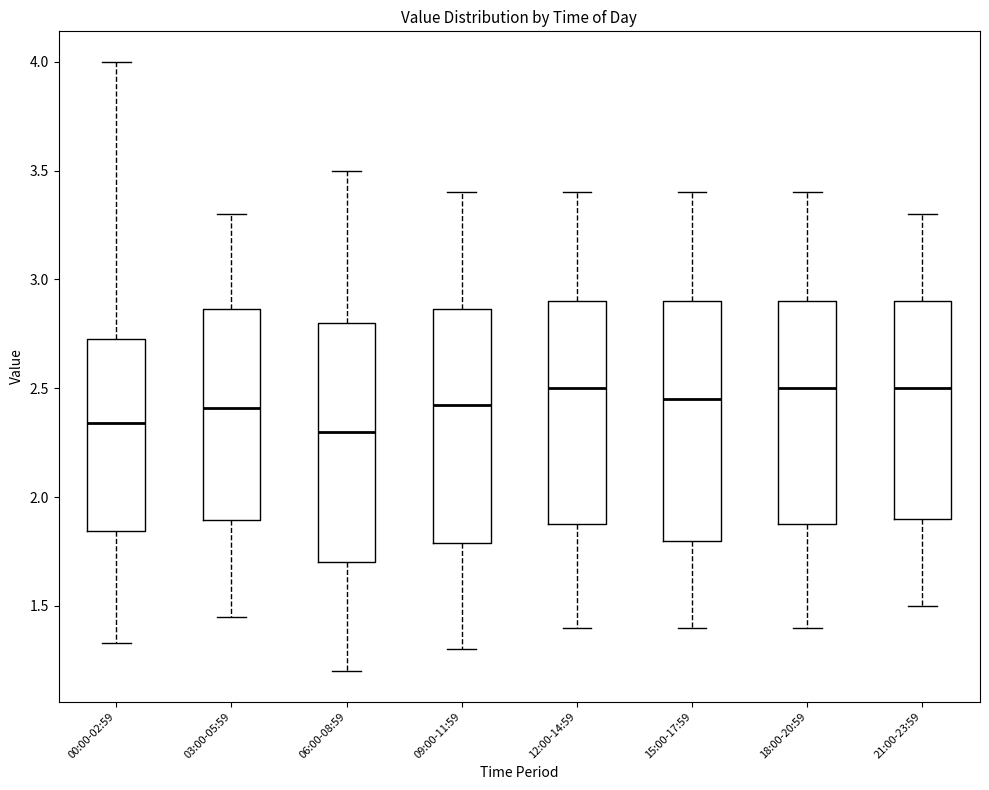

Reading left to right, read every box against the y-axis: the position of its median line, the range the box covers, and the ends of its whiskers. The values are not printed on the chart, so give them approximately, as read against the axis.

00:00-02:59: median 2.35, box 1.85 to 2.75, whiskers 1.35 to 4.00
03:00-05:59: median 2.40, box 1.90 to 2.85, whiskers 1.45 to 3.30
06:00-08:59: median 2.30, box 1.70 to 2.80, whiskers 1.20 to 3.50
09:00-11:59: median 2.45, box 1.80 to 2.85, whiskers 1.30 to 3.40
12:00-14:59: median 2.50, box 1.90 to 2.90, whiskers 1.40 to 3.40
15:00-17:59: median 2.45, box 1.80 to 2.90, whiskers 1.40 to 3.40
18:00-20:59: median 2.50, box 1.90 to 2.90, whiskers 1.40 to 3.40
21:00-23:59: median 2.50, box 1.90 to 2.90, whiskers 1.50 to 3.30